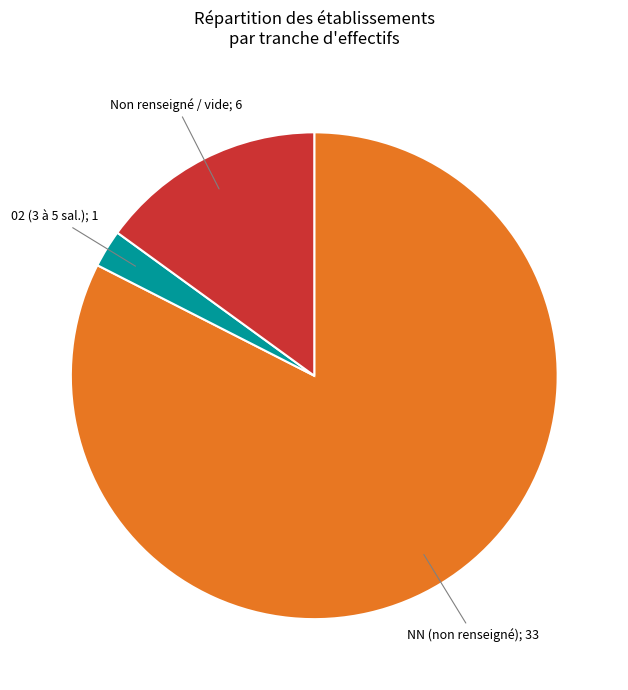

Is there any slice that represents more than half of the pie?

Yes